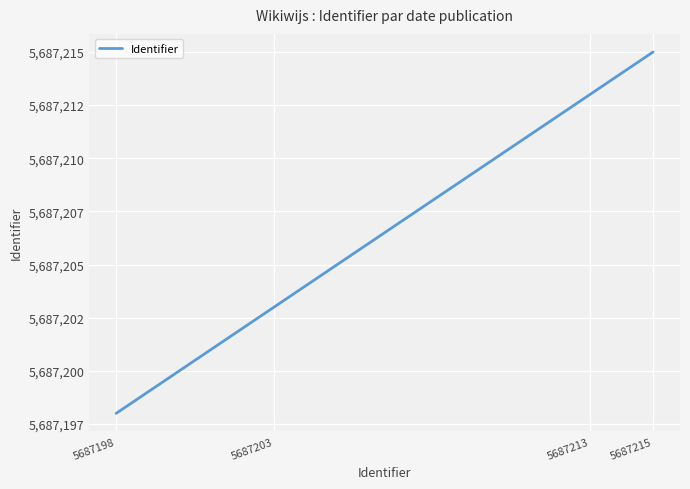

Does the chart have visible grid lines?

Yes